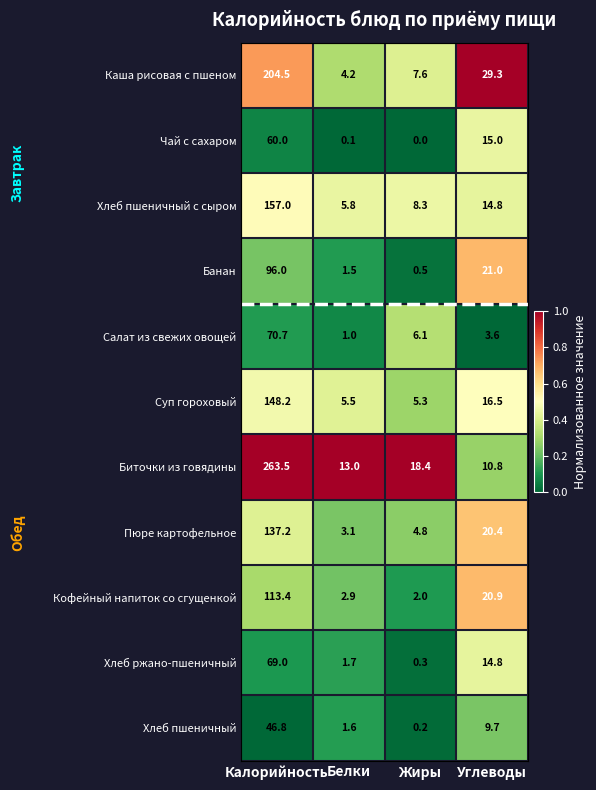

Is it true that Биточки из говядины equals 31.3 at Жиры?

False